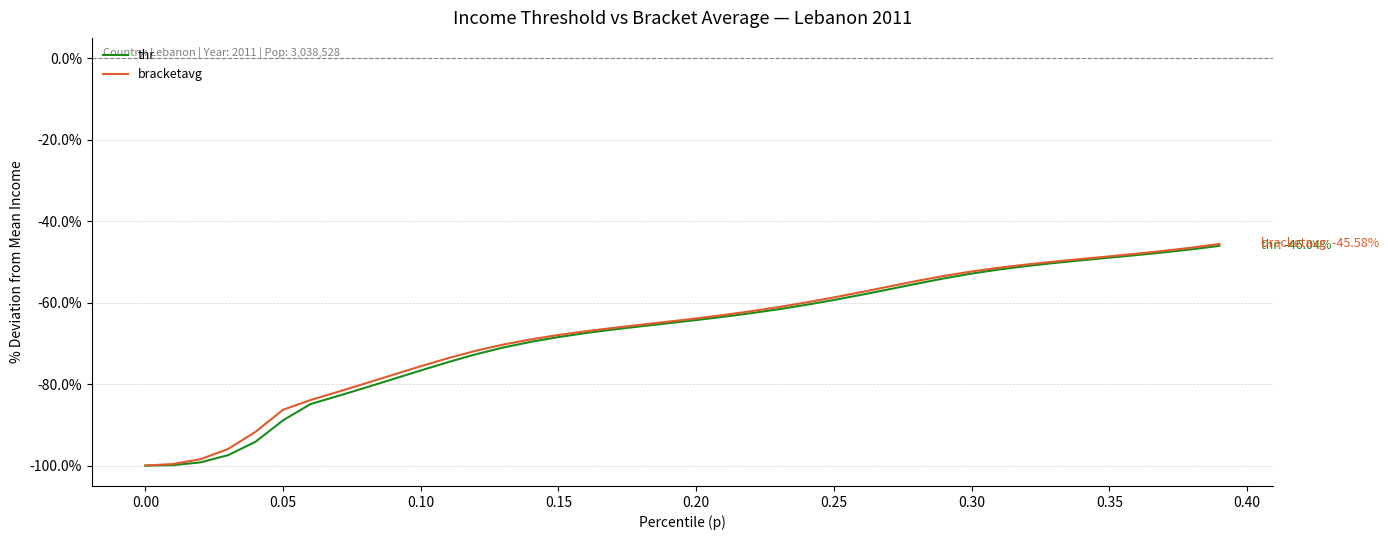

What is the maximum value shown in the chart?

-45.6